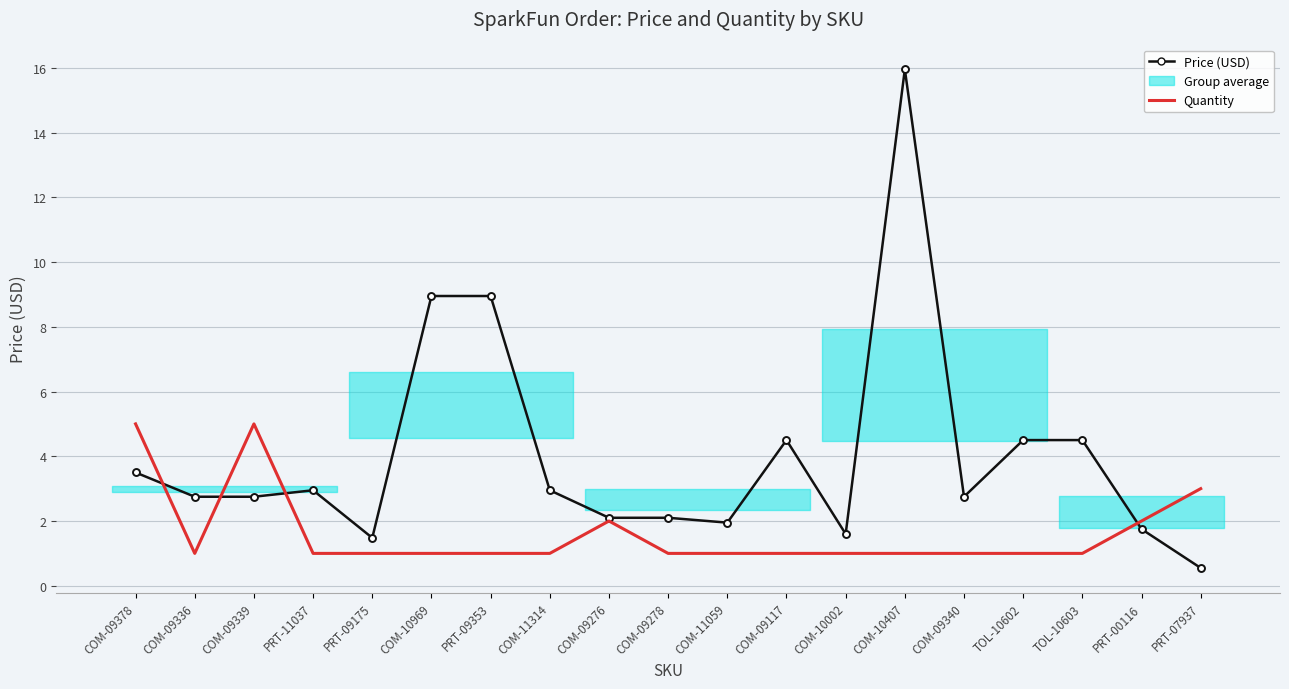

What is the approximate value of Price (USD) at COM-11059?

1.9